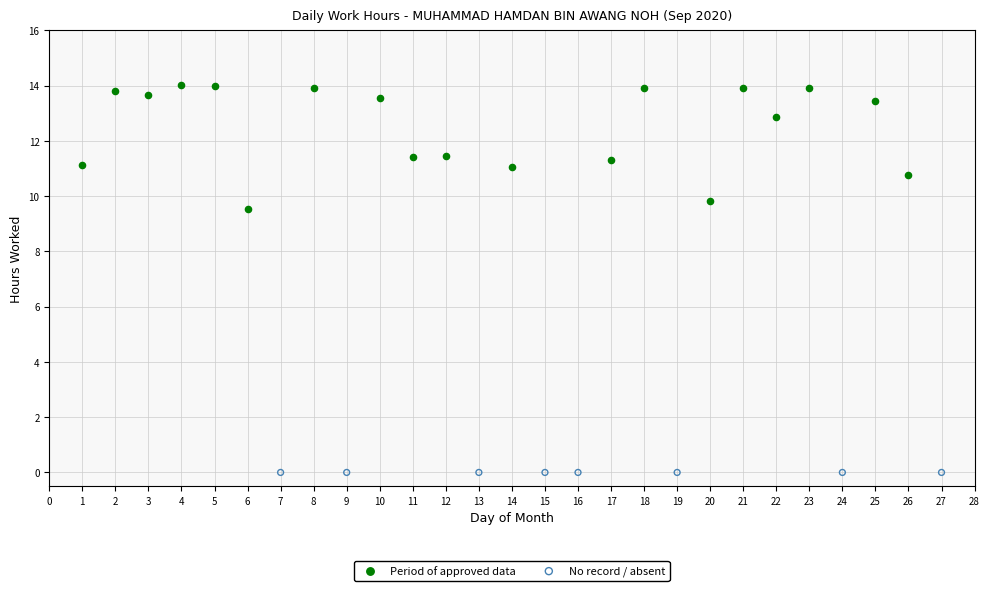

Which series reaches the minimum Y coordinate?

No record / absent